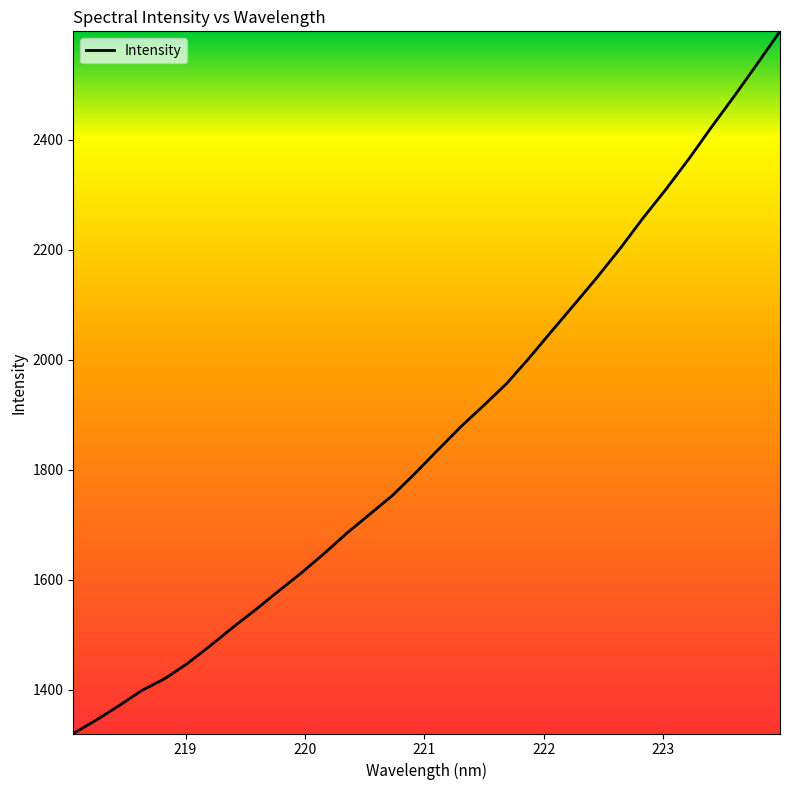

Does the chart have visible grid lines?

No